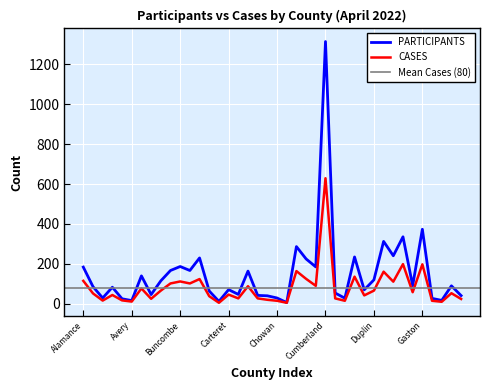

What is the value of the CASES point at the 2nd from the left?

51